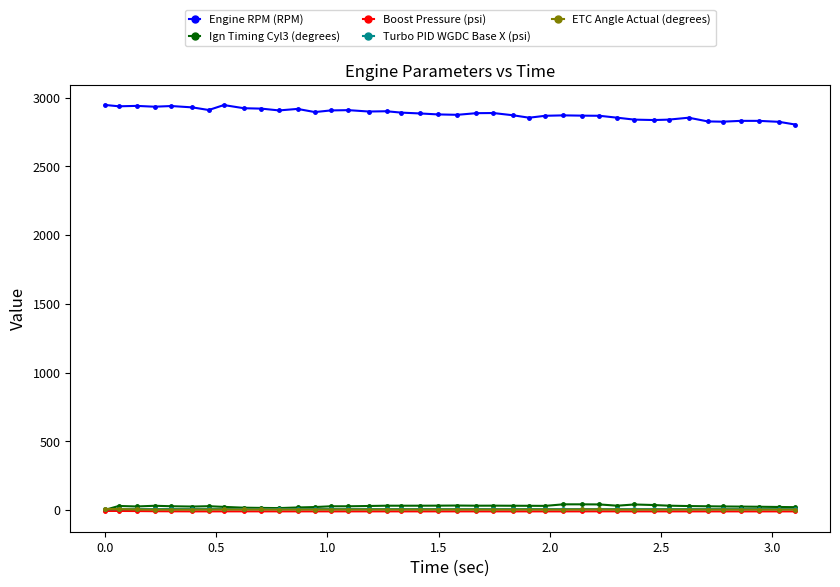

How many data points in Boost Pressure (psi) are above -10?

4